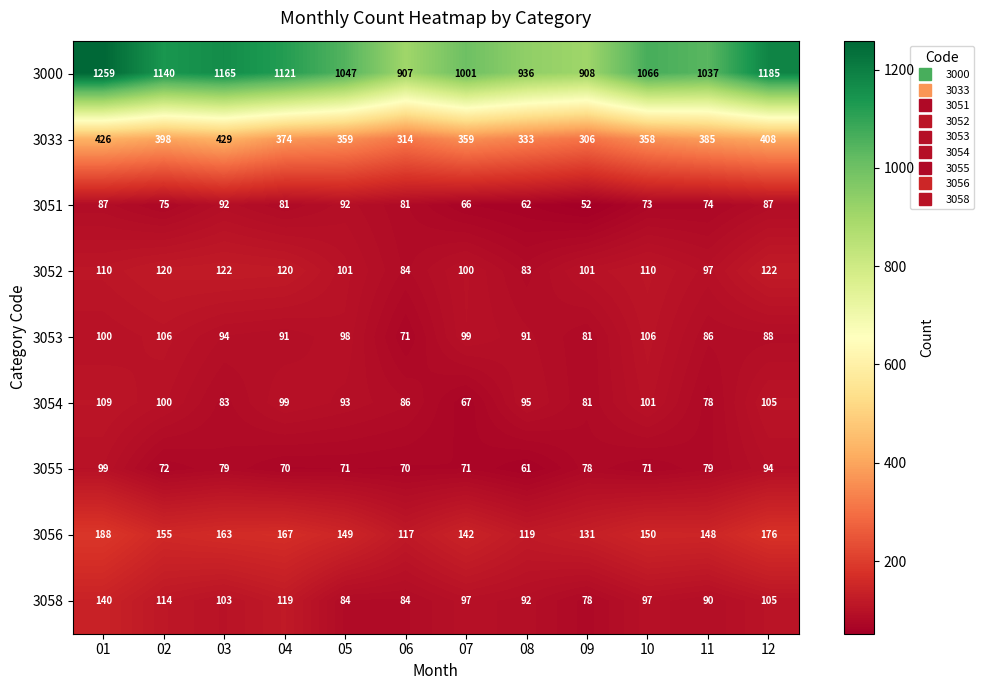

What is the total value across all series at 06?

1814